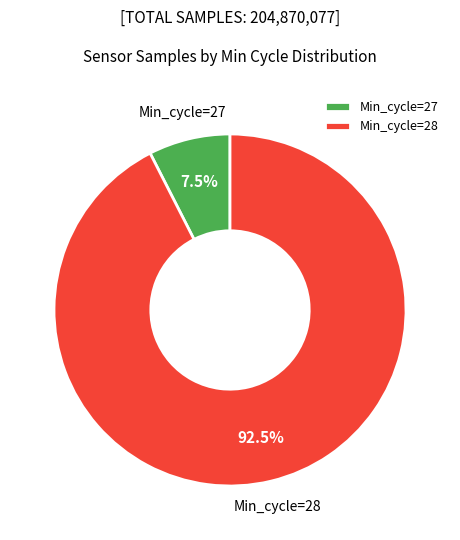

Count the number of slices in the pie.

2